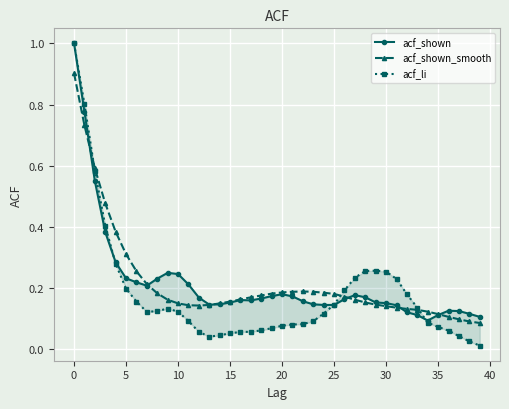

Between 15 and 33, which series saw the biggest shift?

acf_li